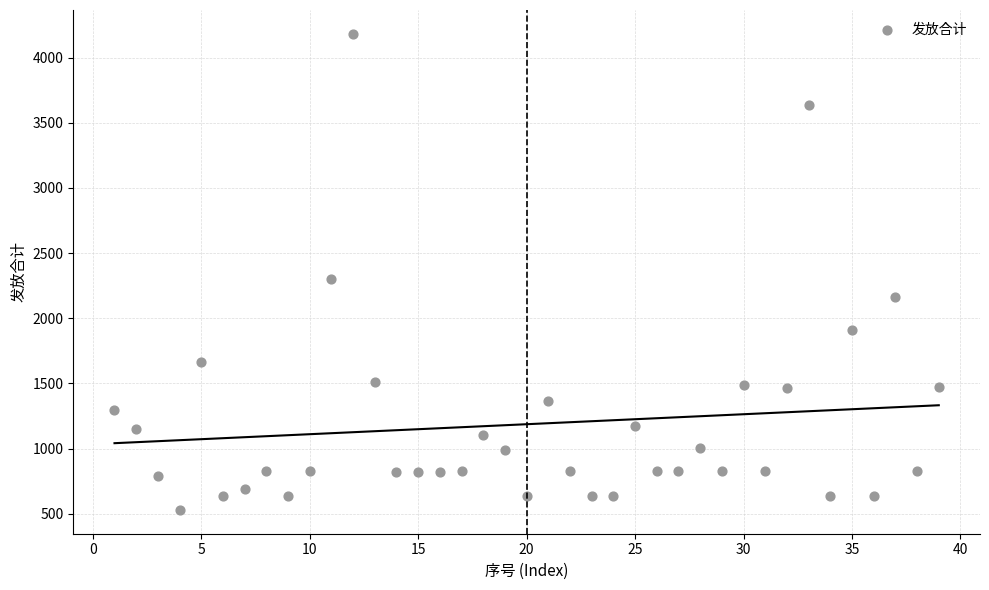

What Y value in the scatter plot is closest to 2356?

2304